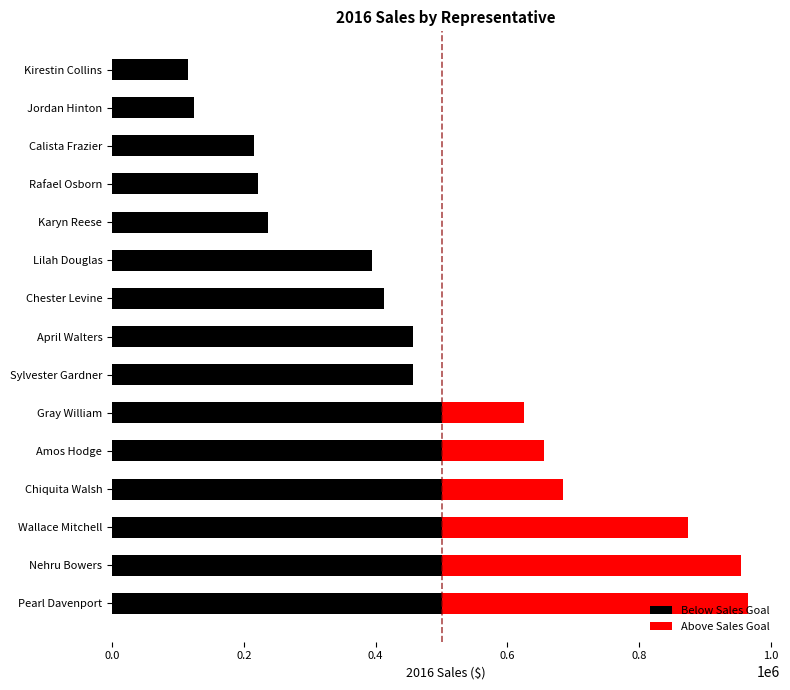

What is the total value across all series at Nehru Bowers?

954725